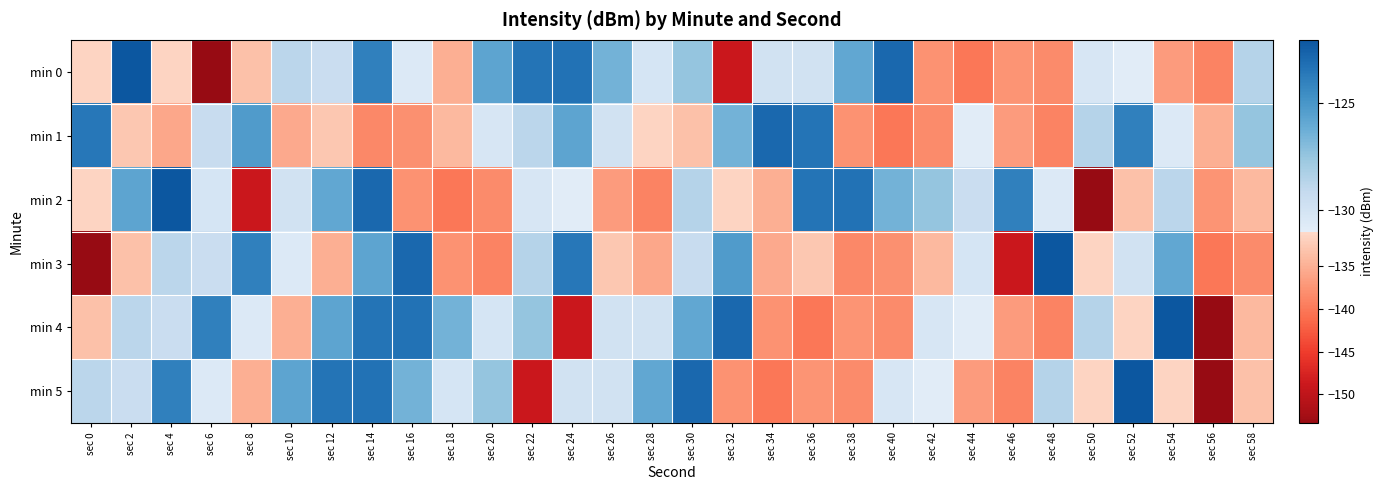

What is the total value across all series at sec 10?

-785.7